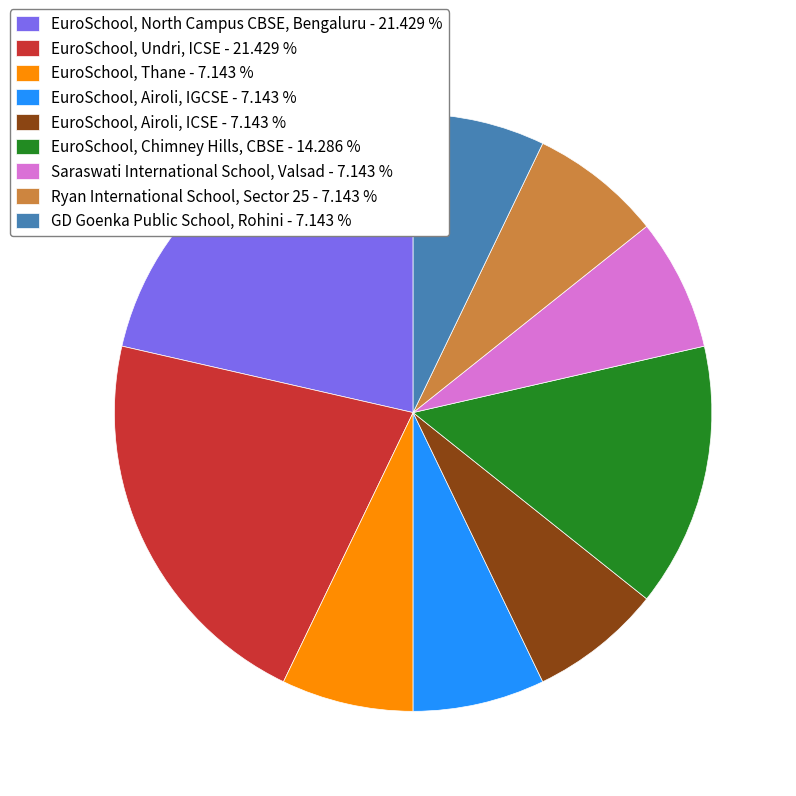

Does EuroSchool, North Campus CBSE, Bengaluru - 21.429 % account for over 50% of the chart?

No